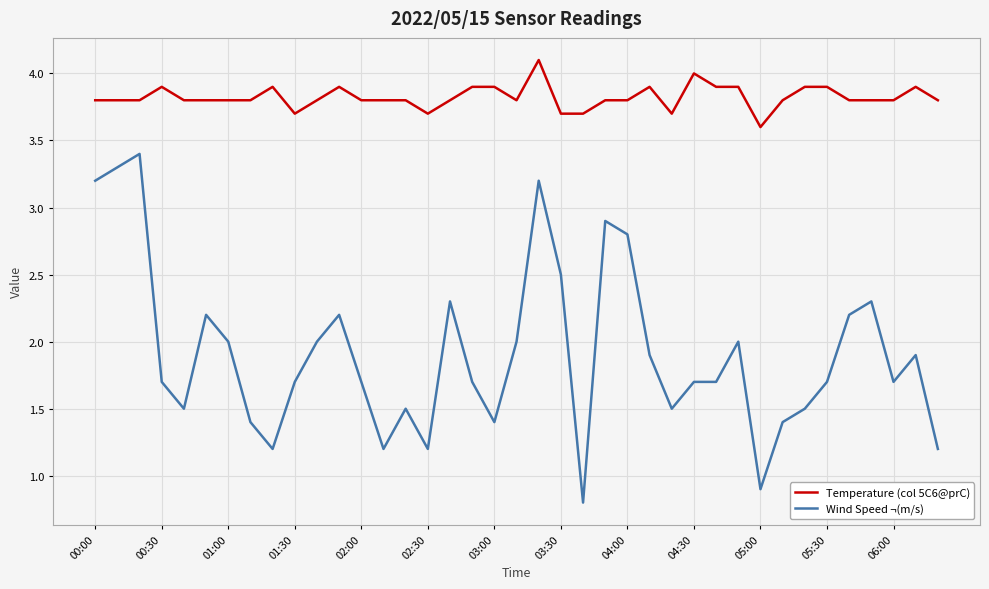

Reading left to right, what are all the values shown in this chart?

Temperature (col 5C6@prC): 3.8	3.8	3.8	3.9	3.8	3.8	3.8	3.8	3.9	3.7	3.8	3.9	3.8	3.8	3.8	3.7	3.8	3.9	3.9	3.8	4.1	3.7	3.7	3.8	3.8	3.9	3.7	4.0	3.9	3.9	3.6	3.8	3.9	3.9	3.8	3.8	3.8	3.9	3.8
Wind Speed ¬(m/s): 3.2	3.3	3.4	1.7	1.5	2.2	2.0	1.4	1.2	1.7	2.0	2.2	1.7	1.2	1.5	1.2	2.3	1.7	1.4	2.0	3.2	2.5	0.8	2.9	2.8	1.9	1.5	1.7	1.7	2.0	0.9	1.4	1.5	1.7	2.2	2.3	1.7	1.9	1.2